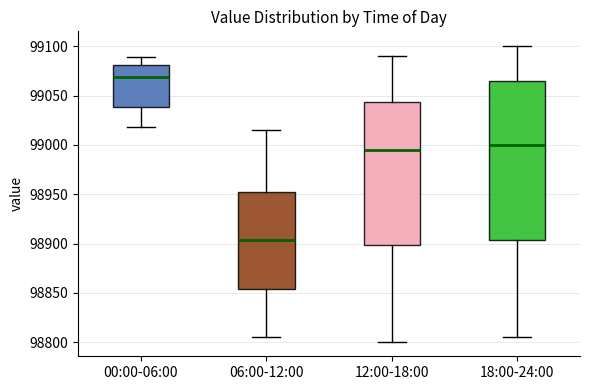

Where does the lower whisker of the box for 12:00-18:00 end on the y-axis? The values are not printed on the chart, so give them approximately, as read against the axis.

98800